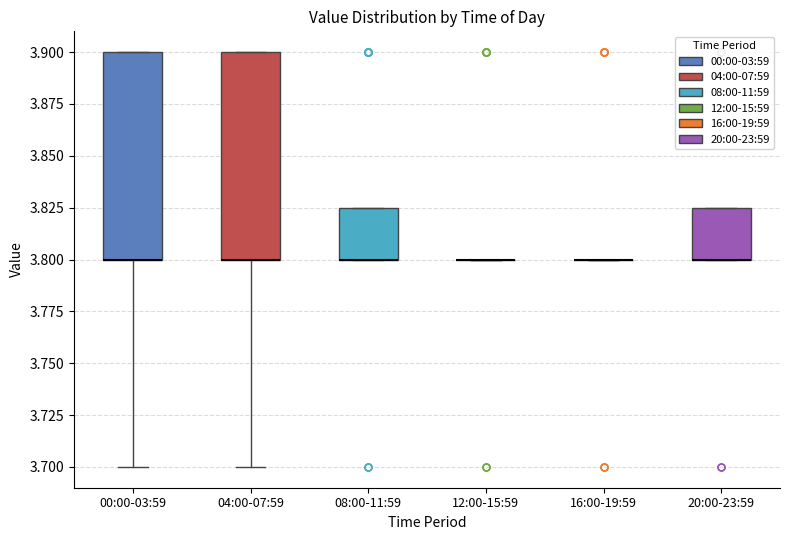

Reading left to right, read every box against the y-axis: the position of its median line, the range the box covers, and the ends of its whiskers. The values are not printed on the chart, so give them approximately, as read against the axis.

00:00-03:59: median 3.800 (drawn on the box's lower edge), box 3.800 to 3.900, whiskers 3.700 to 3.900
04:00-07:59: median 3.800 (drawn on the box's lower edge), box 3.800 to 3.900, whiskers 3.700 to 3.900
08:00-11:59: median 3.800 (drawn on the box's lower edge), box 3.800 to 3.825, whiskers 3.800 to 3.825
12:00-15:59: box collapsed to a line at 3.800, whiskers 3.800 to 3.800
16:00-19:59: box collapsed to a line at 3.800, whiskers 3.800 to 3.800
20:00-23:59: median 3.800 (drawn on the box's lower edge), box 3.800 to 3.825, whiskers 3.800 to 3.825